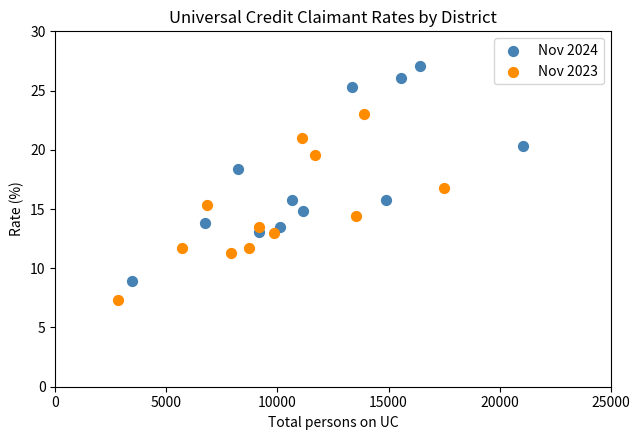

Which series has the widest spread of Y values?

Nov 2024